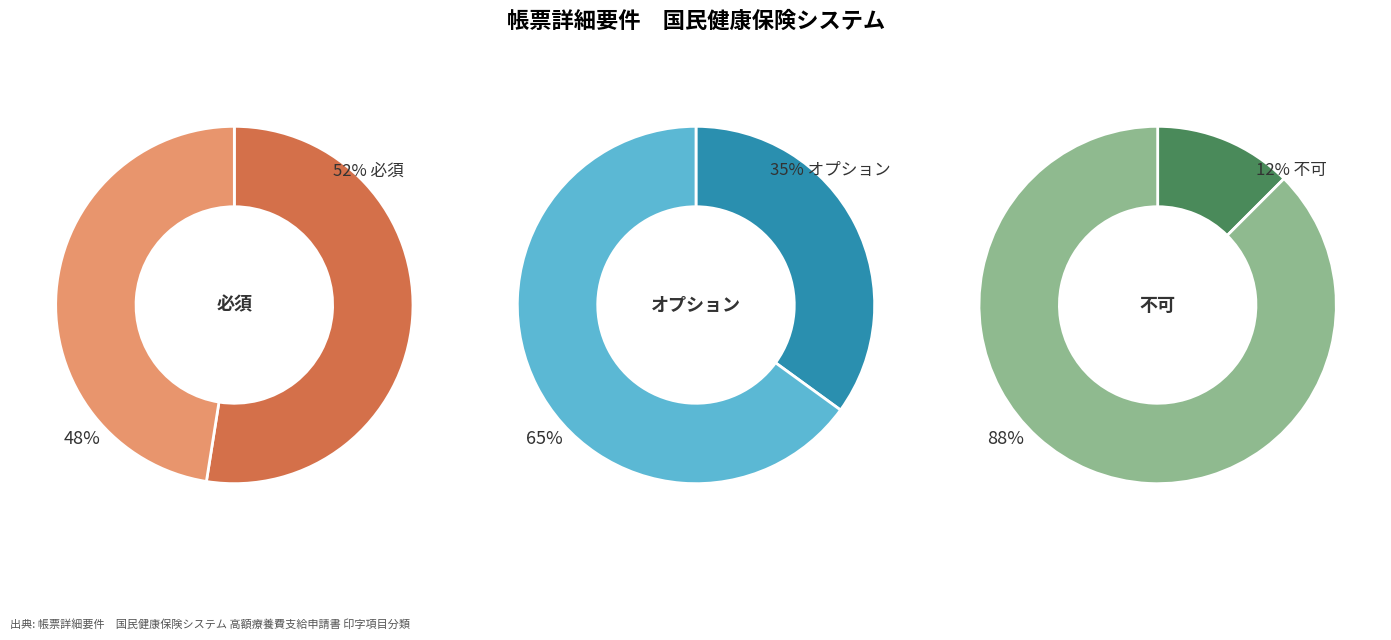

True or false: オプション accounts for 35% of the total.

True